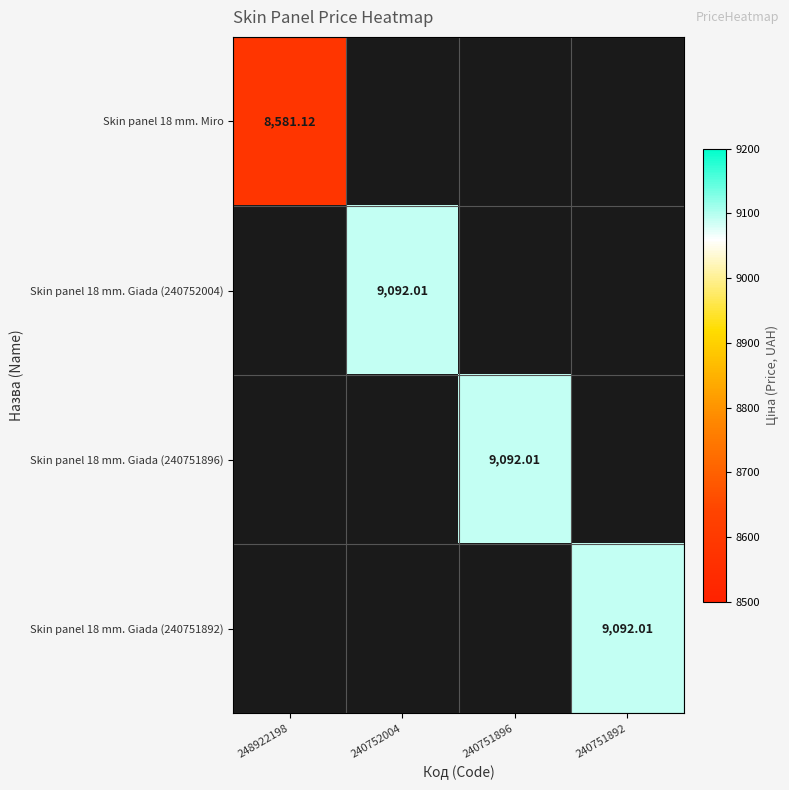

At how many categories does at least one series exceed 8818?

3